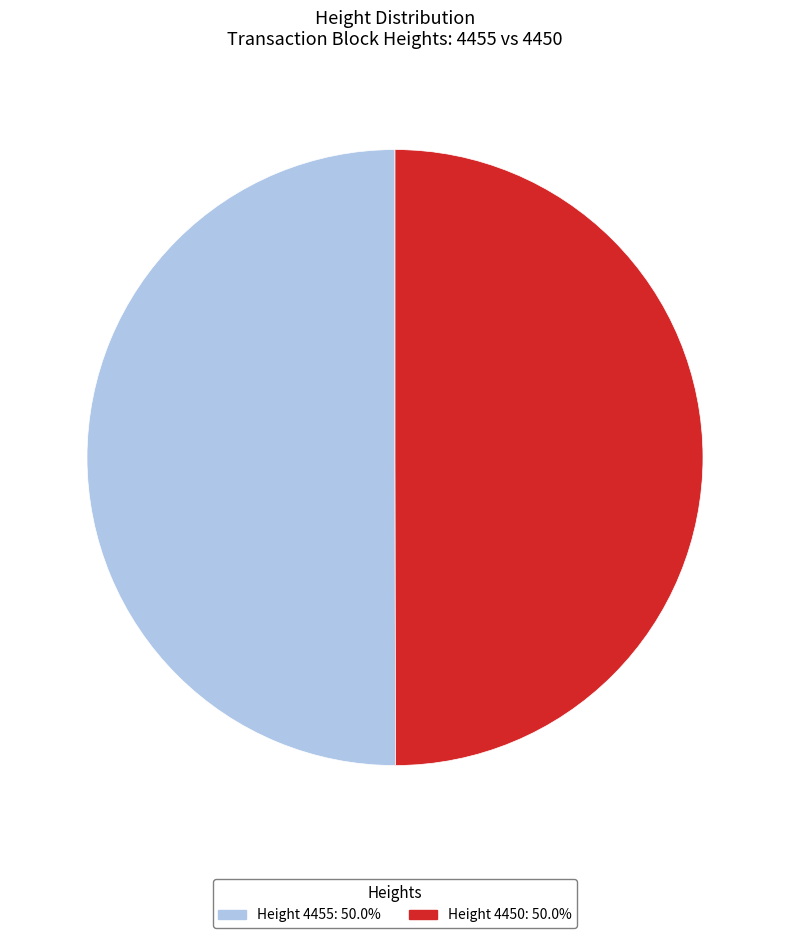

Do Height 4455: 50.0% and Height 4450: 50.0% together represent more than half of the pie?

Yes